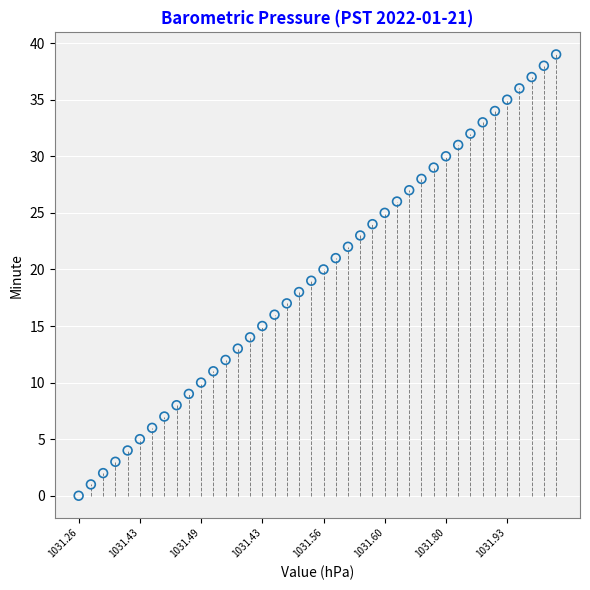

What is the range of Y values (max minus min)?

39